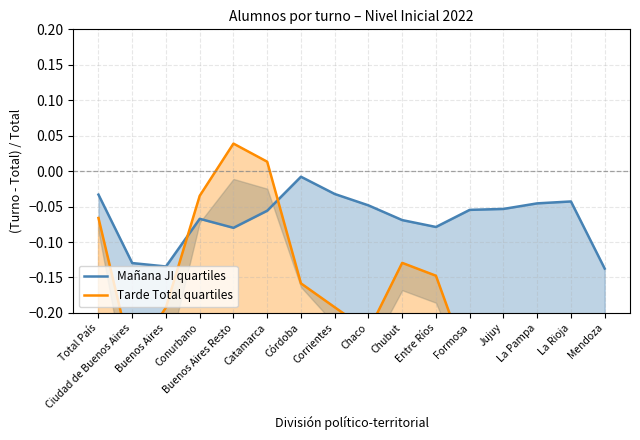

The value of Mañana JI quartiles at Ciudad de Buenos Aires is -0.1. True or false?

True